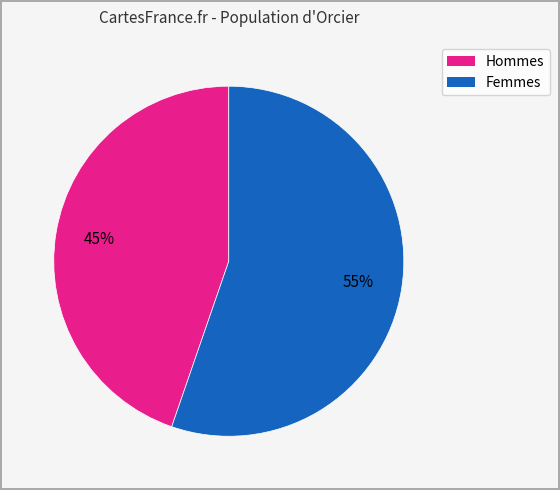

Does any single category account for the majority?

Yes